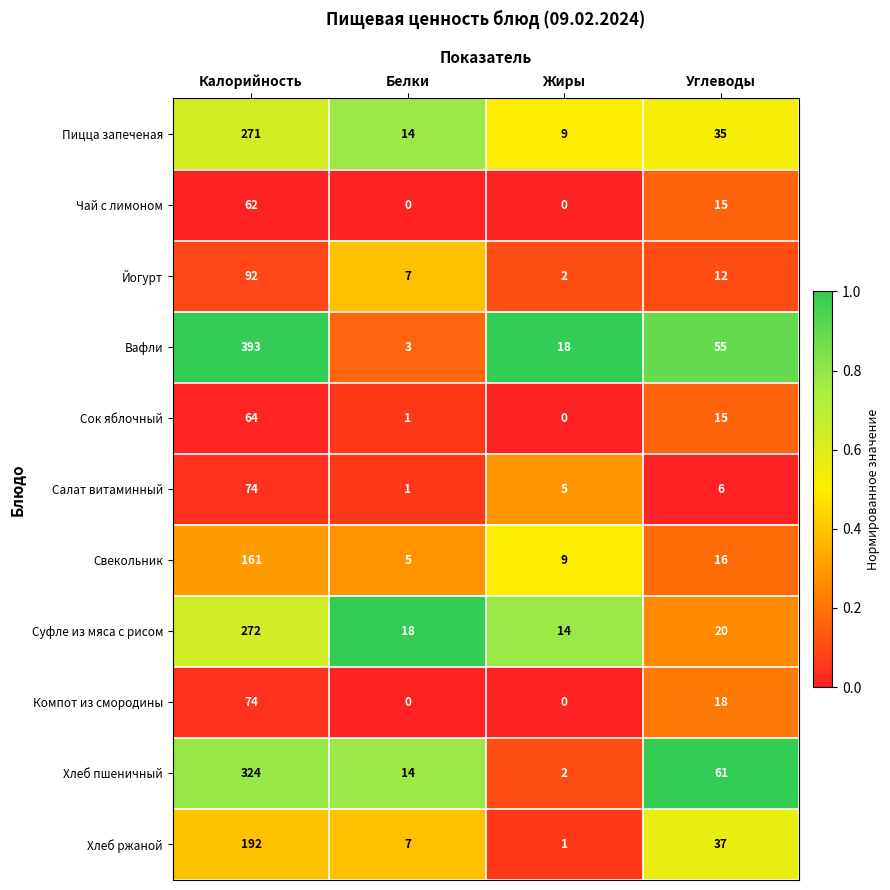

What is the spread (max minus min) of values at Калорийность?

331